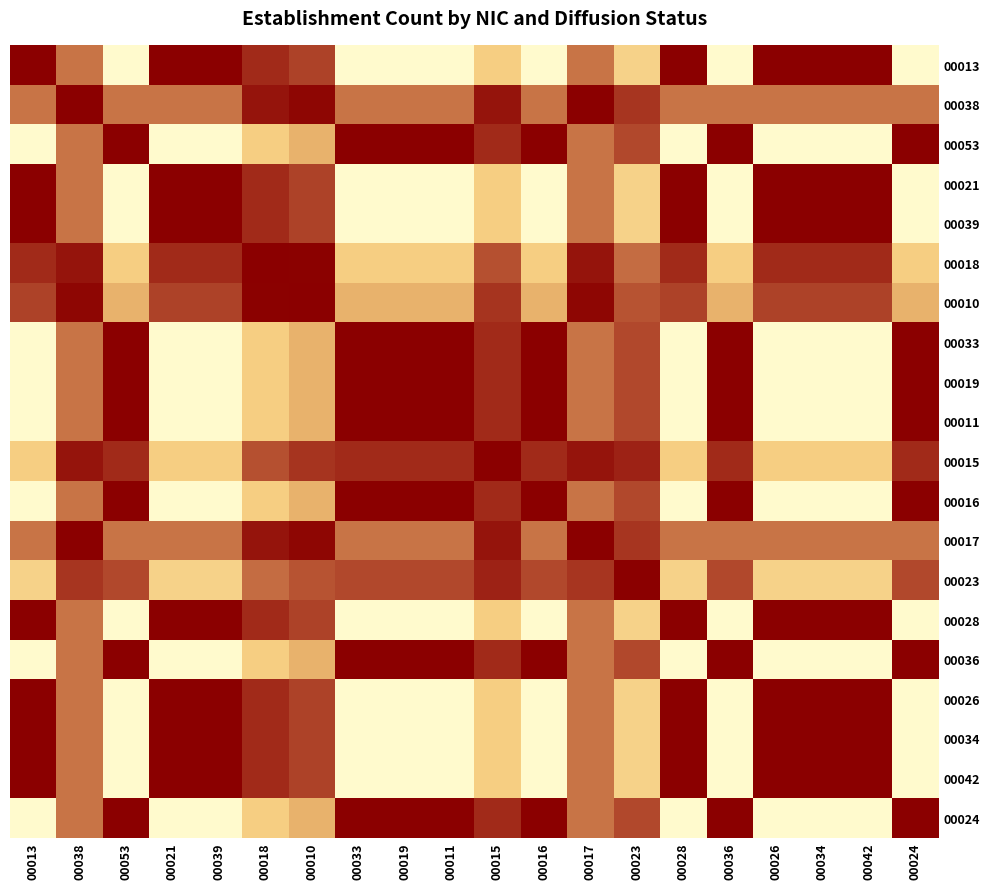

At how many categories does at least one series exceed 0?

20